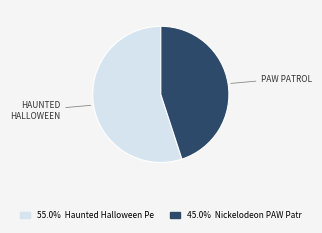

Is there any slice that represents more than half of the pie?

Yes